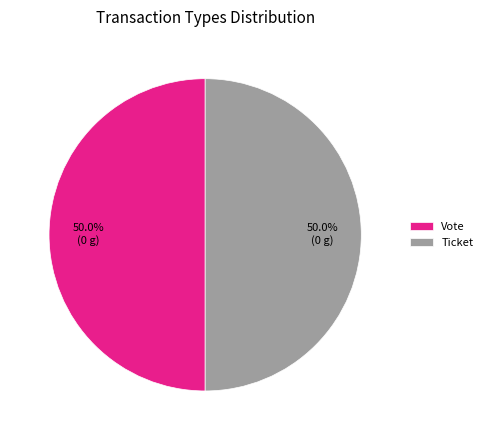

What is the ratio of the value at Ticket to the value at Vote?

1.0